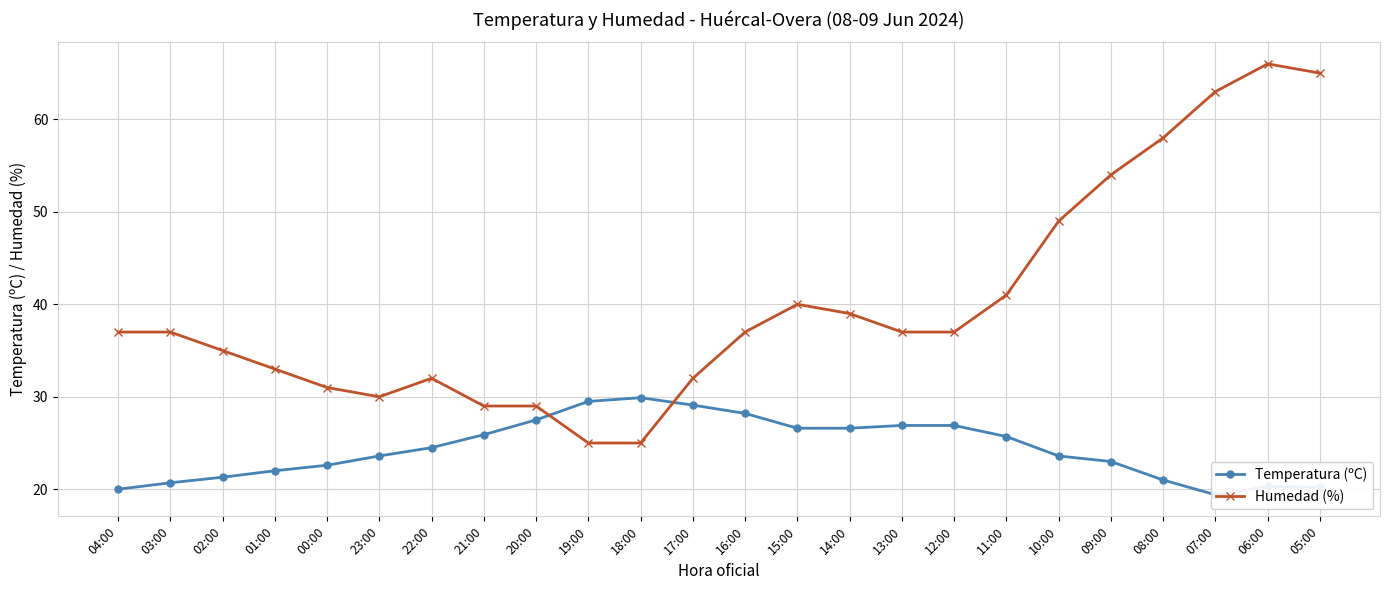

The value of Humedad (%) at 04:00 is 50.9. True or false?

False